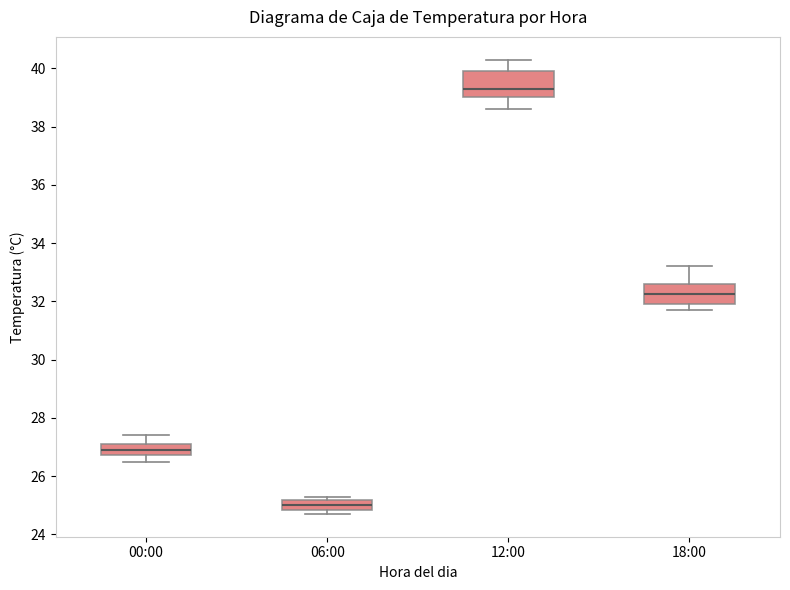

Which box's median line is the lowest?

06:00